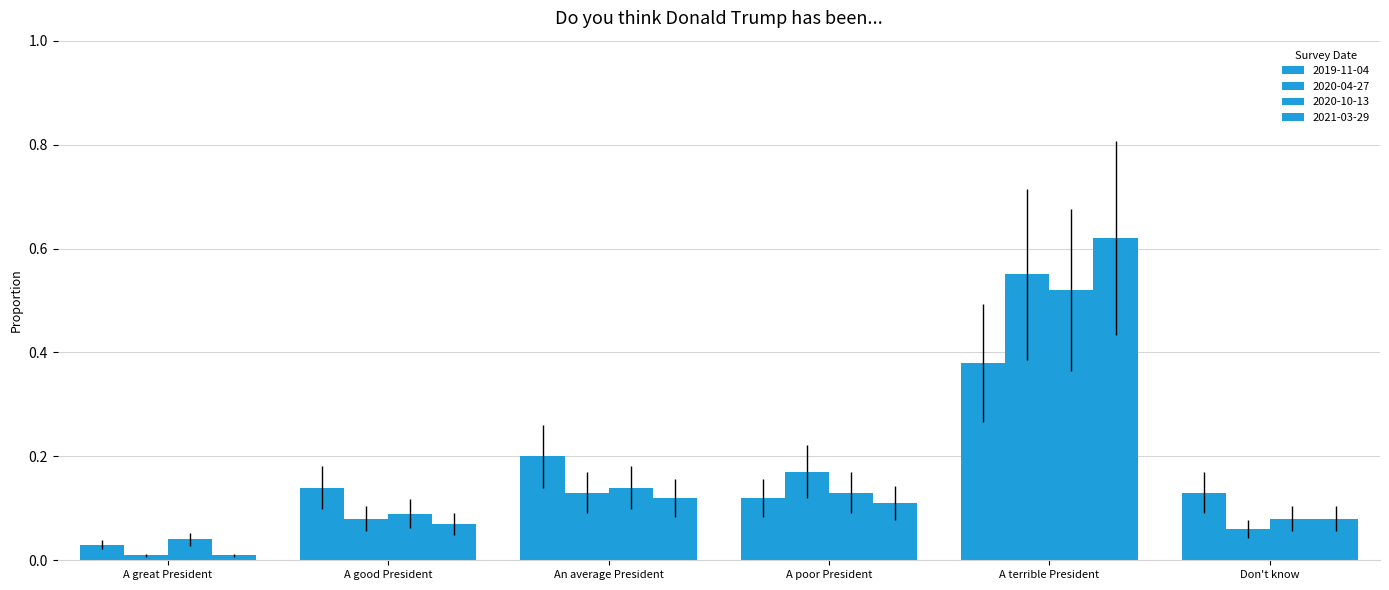

Count the number of categories in the chart.

6